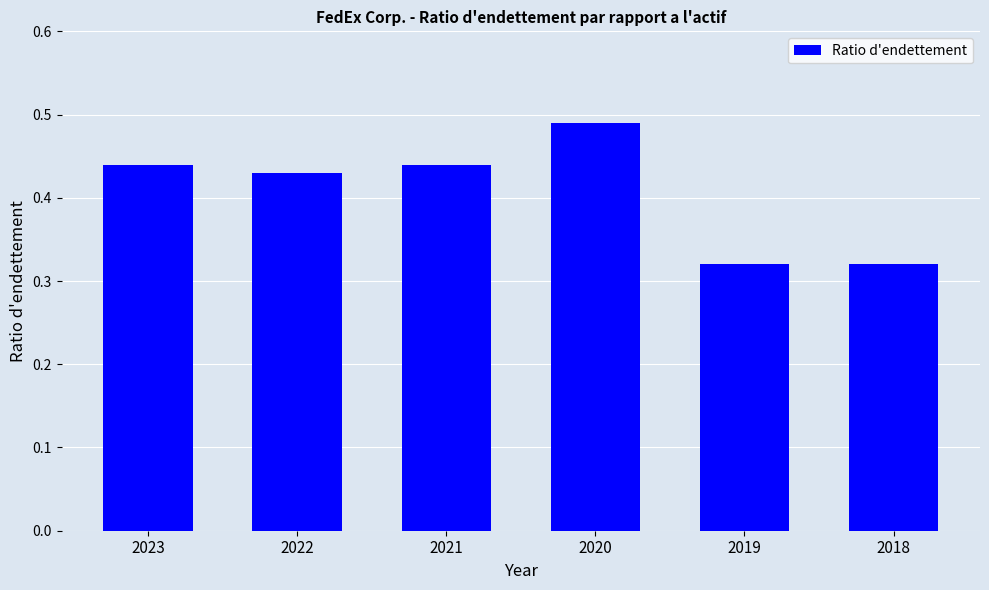

Is it true that the value at 2020 is 0.8?

False